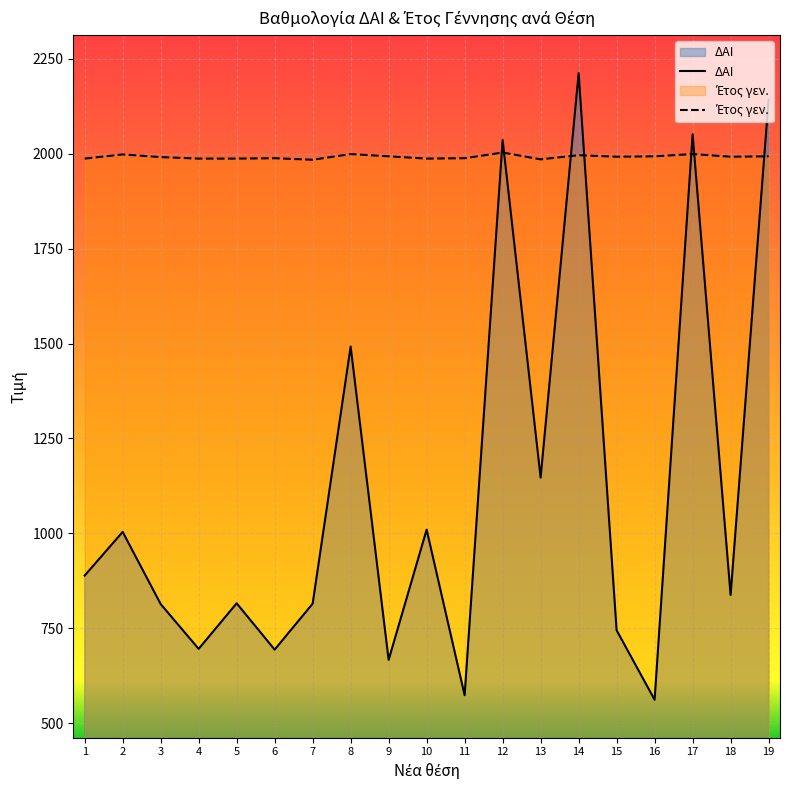

At which label does Έτος γεν. first exceed 1992?

2